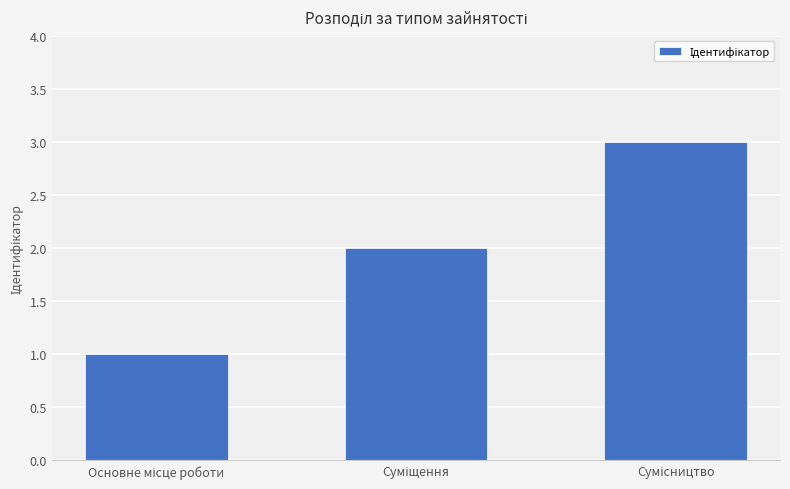

What is the sum of all values?

6